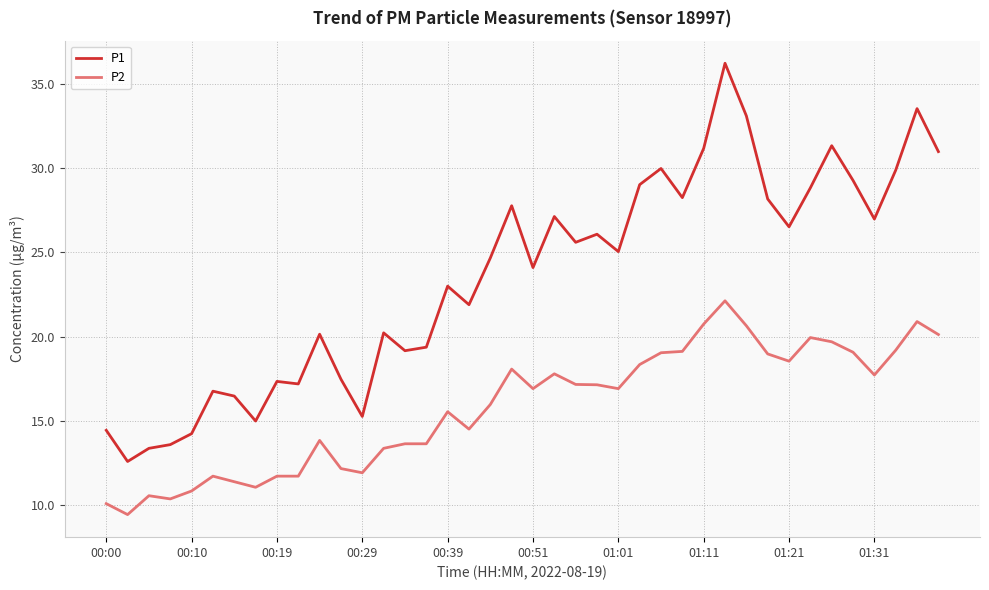

Rank the series by their maximum value, from lowest to highest.

P2, P1